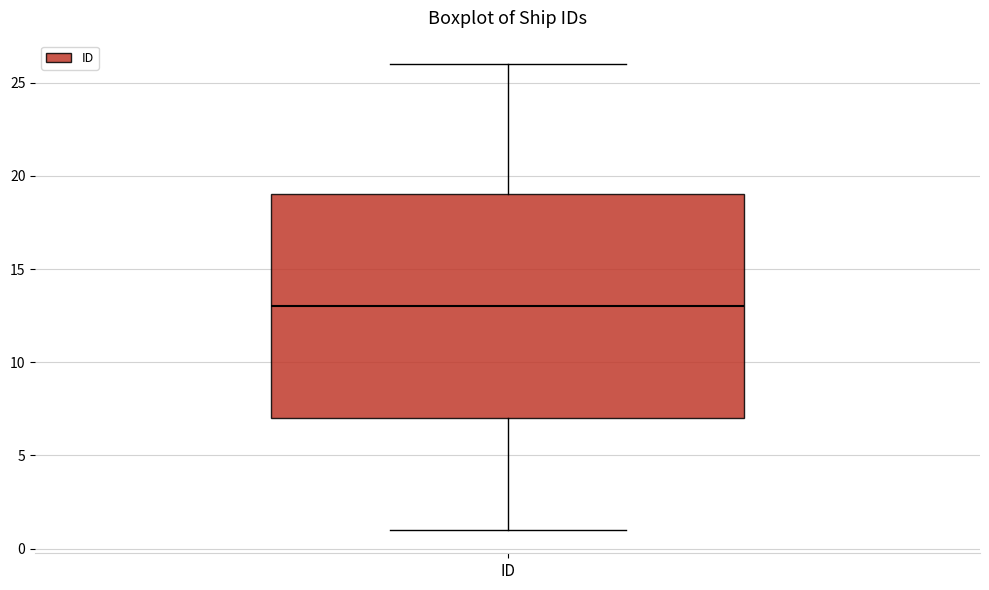

Where is the lower edge of the box for ID on the y-axis? The values are not printed on the chart, so give them approximately, as read against the axis.

7